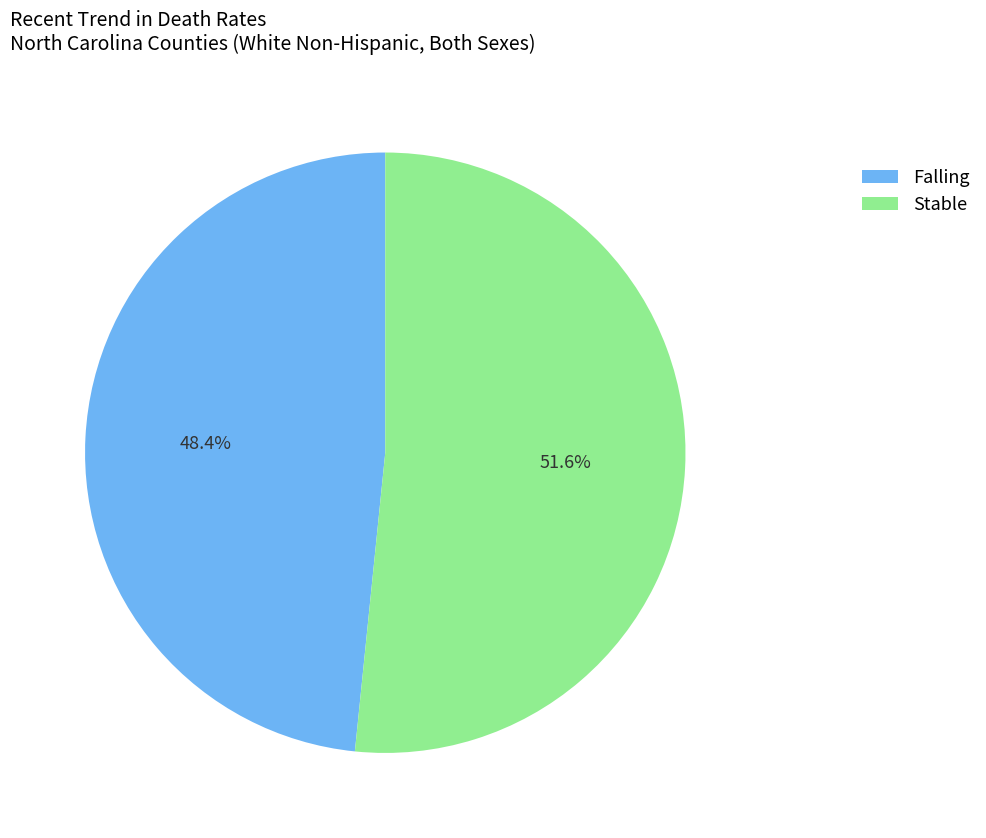

How many segments does this pie chart have?

2